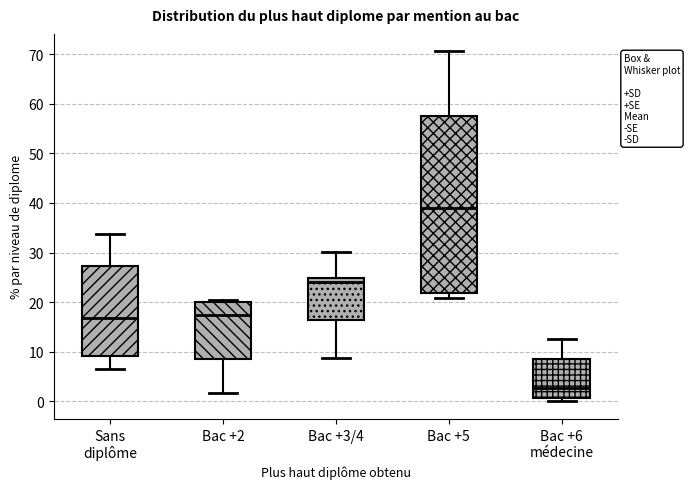

Reading left to right, read every box against the y-axis: the position of its median line, the range the box covers, and the ends of its whiskers. The values are not printed on the chart, so give them approximately, as read against the axis.

Sans diplôme: median 17, box 9 to 27, whiskers 6 to 34
Bac +2: median 17, box 8 to 20, whiskers 2 to 20 (just above the box's upper edge)
Bac +3/4: median 24, box 16 to 25, whiskers 9 to 30
Bac +5: median 39, box 22 to 57, whiskers 21 to 71
Bac +6 médecine: median 3, box 1 to 9, whiskers 0 to 13